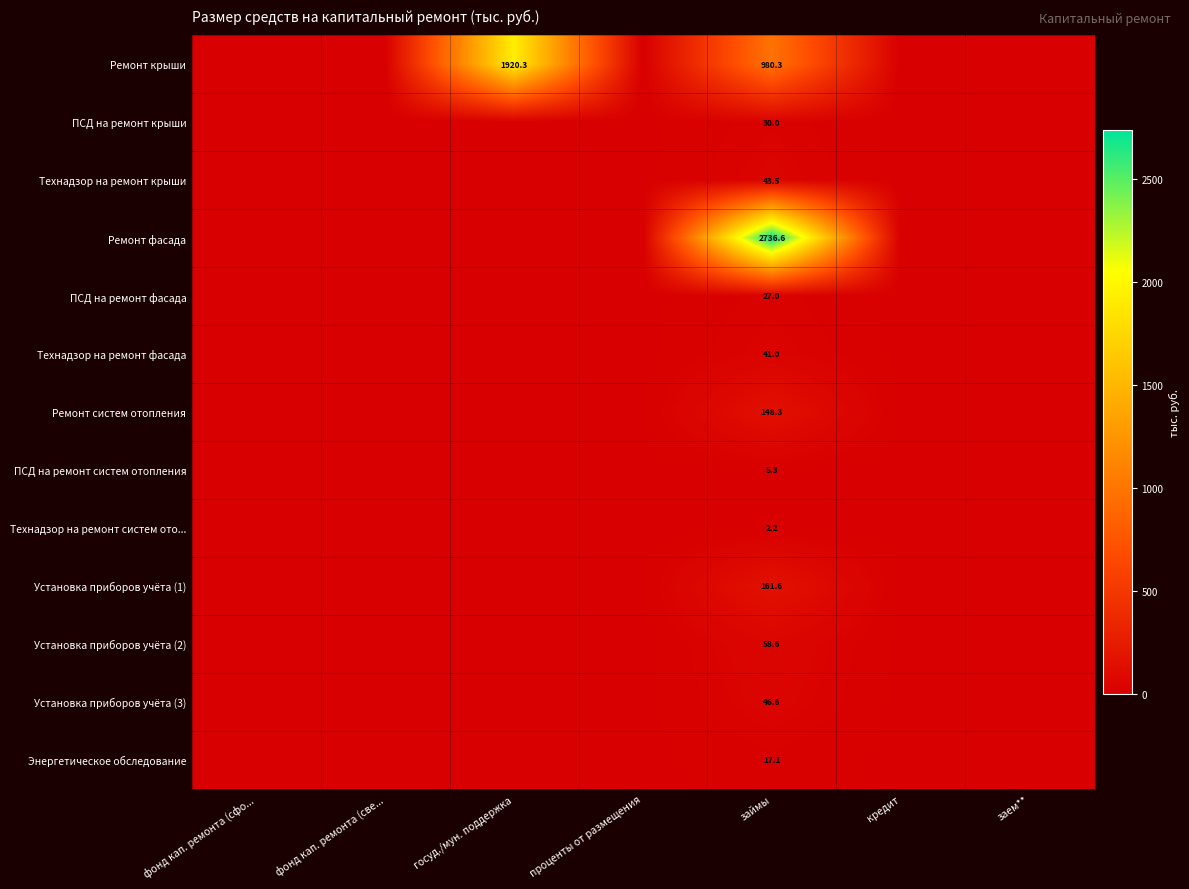

The value of Установка приборов учёта (3) at займы is 30.8. True or false?

False